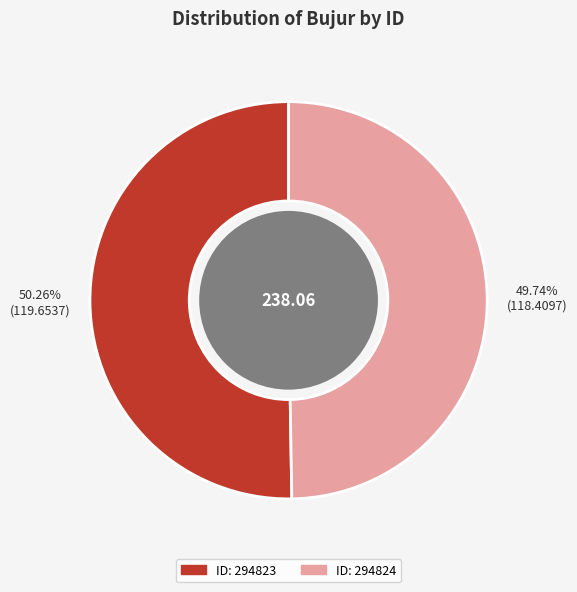

Rank the categories by value from highest to lowest.

294823, 294824